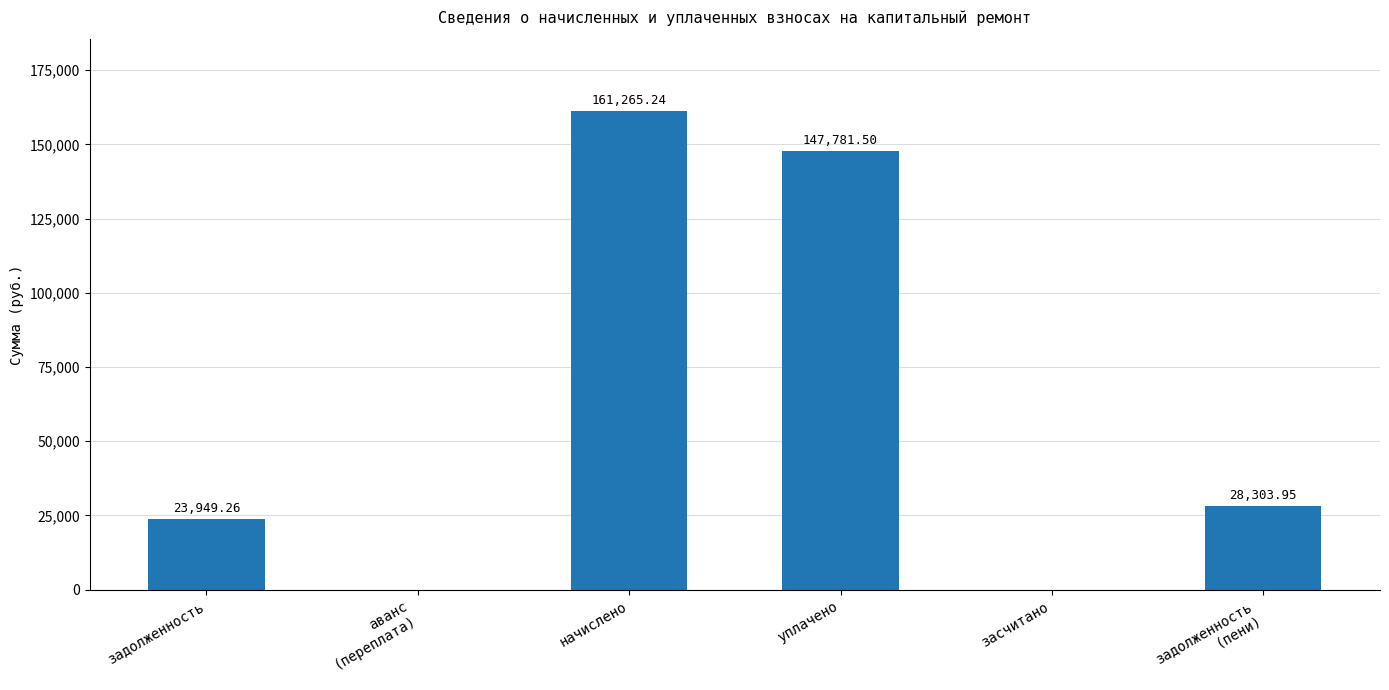

Between задолженность and засчитано, which is larger?

задолженность